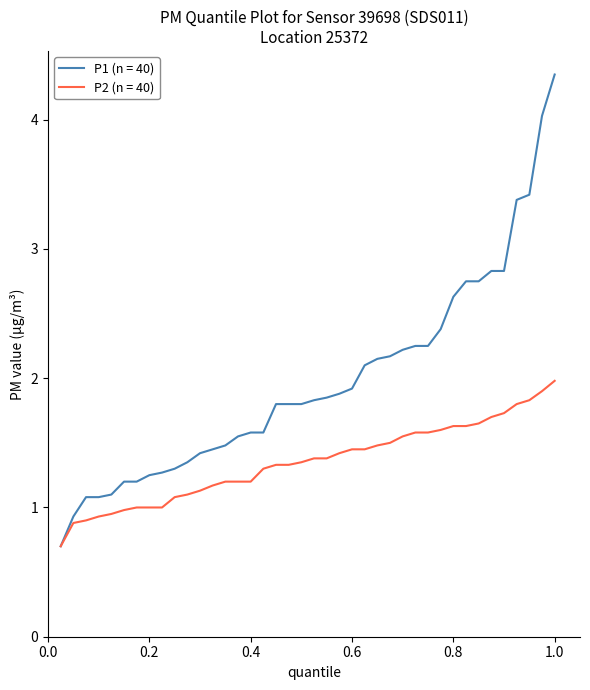

Does the chart have visible grid lines?

No